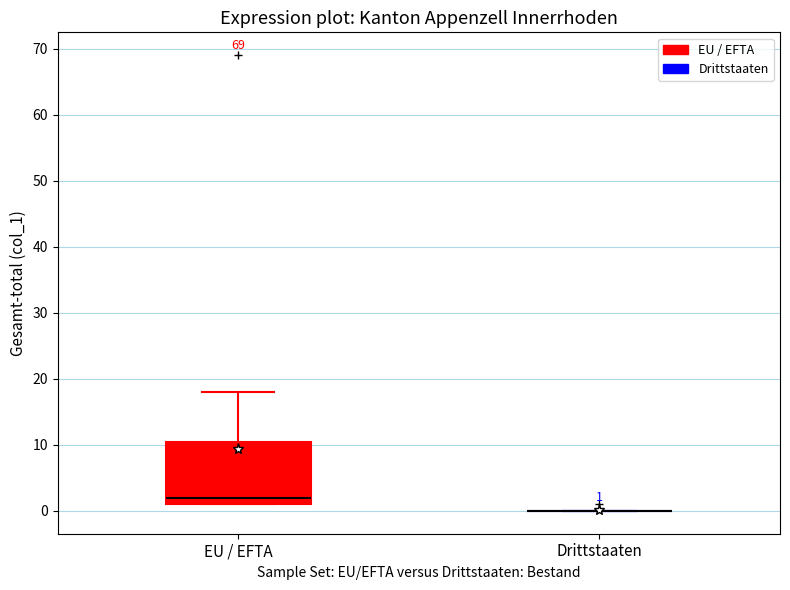

Comparing the boxes themselves (not the whiskers), which one is the tallest?

EU / EFTA